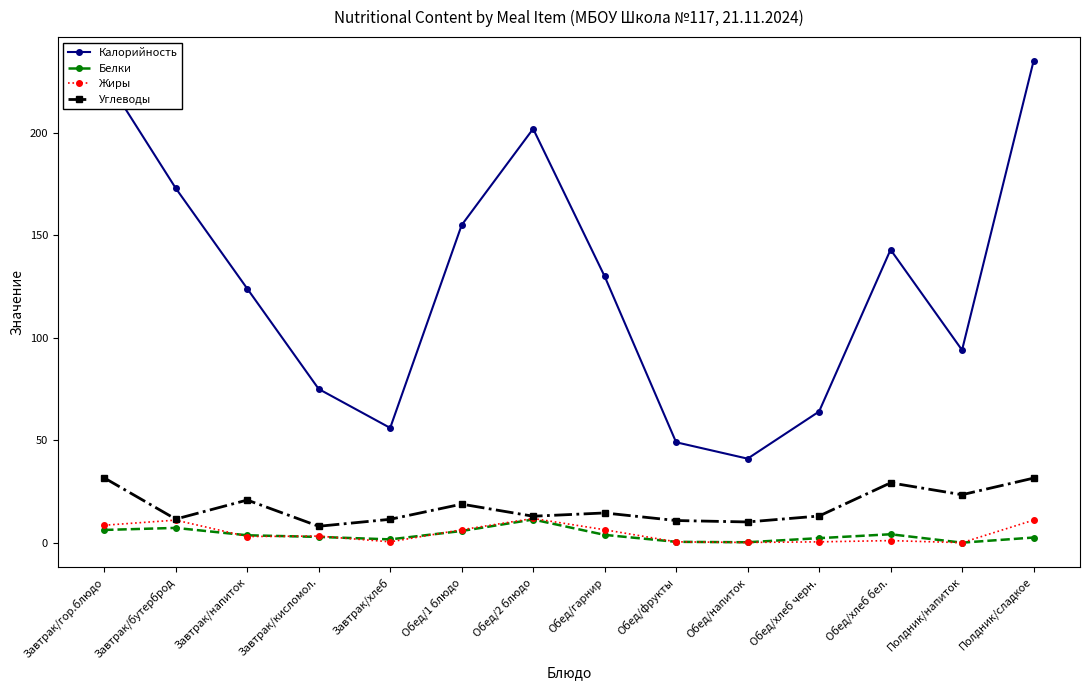

The value of Калорийность at Завтрак/хлеб is 56.0. True or false?

True